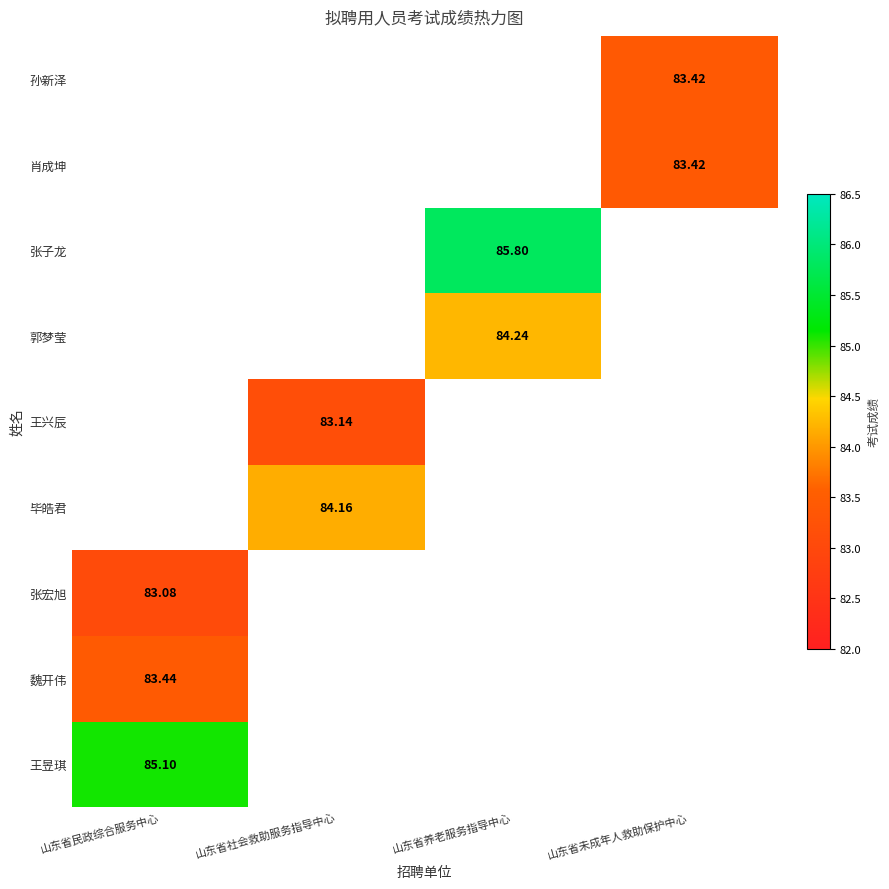

Is the value of 孙新泽 at 山东省未成年人救助保护中心 greater than the value of 毕皓君 at 山东省社会救助服务指导中心?

No